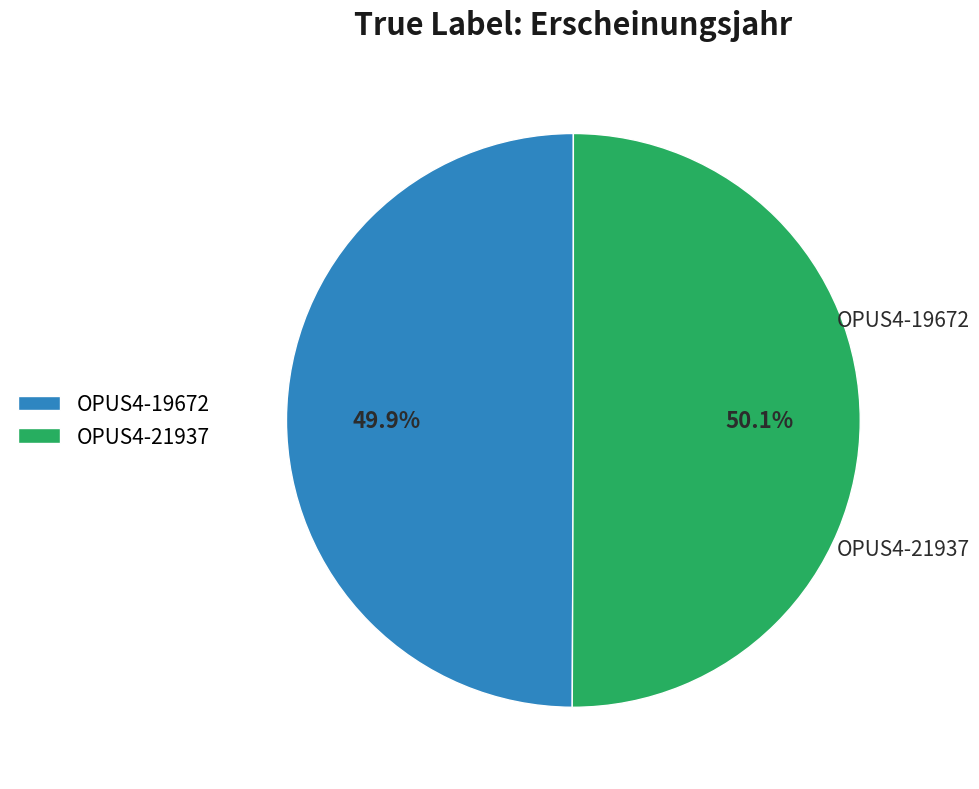

The OPUS4-19672 slice represents 50% of the pie. True or false?

True